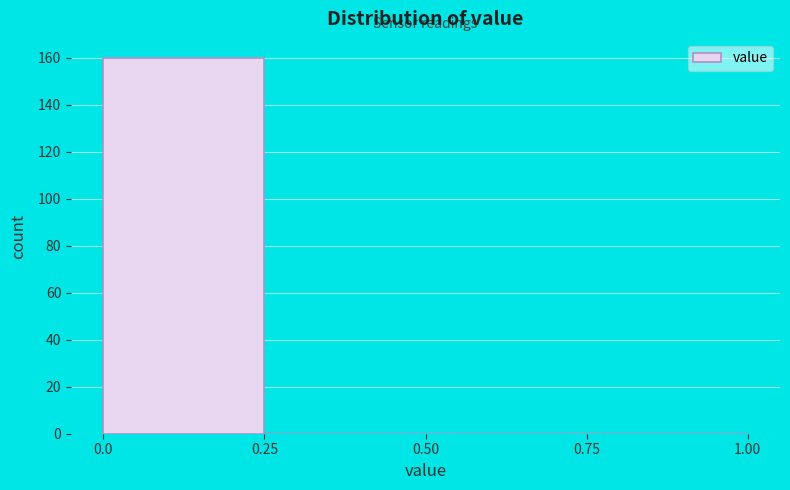

Reading left to right, list every bar in this chart as the range it spans on the x-axis followed by its height. The values are not printed on the chart, so give them approximately, as read against the axis.

0.0 to 0.25: 160
0.25 to 0.50: 0
0.50 to 0.75: 0
0.75 to 1.00: 0